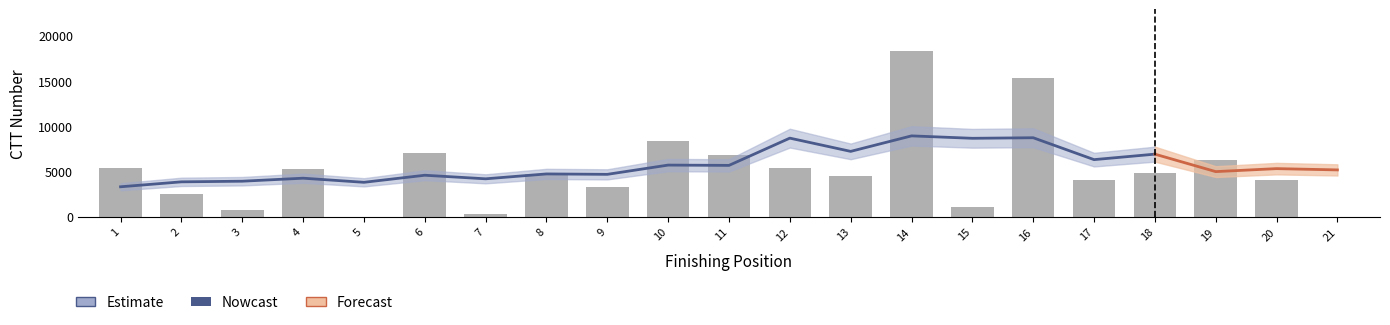

The value at 2 is 2530. True or false?

True